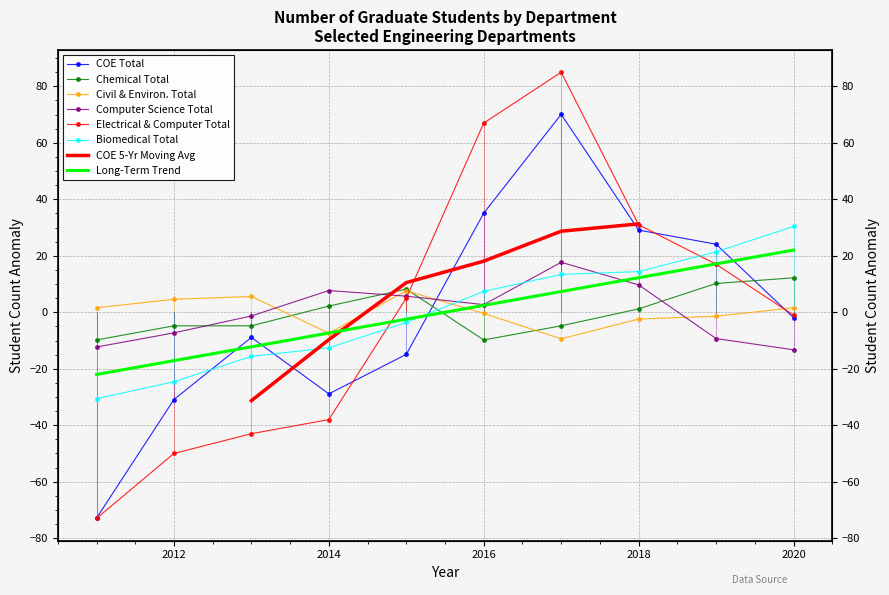

What is the lowest value of the Biomedical Total series?

-30.6